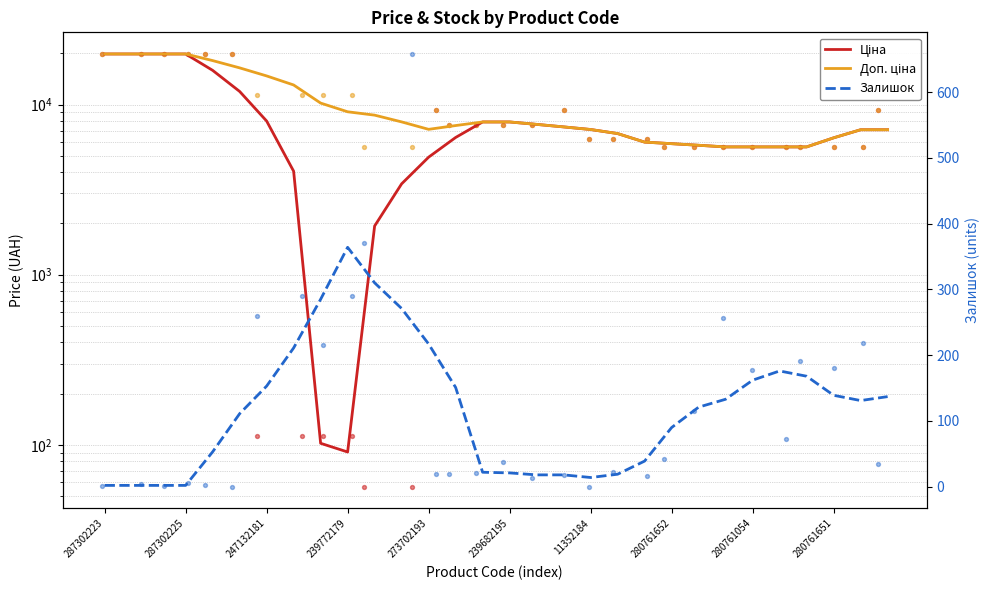

Is the value of Залишок at 273702193 greater than the value of Доп. ціна at 280761652?

No